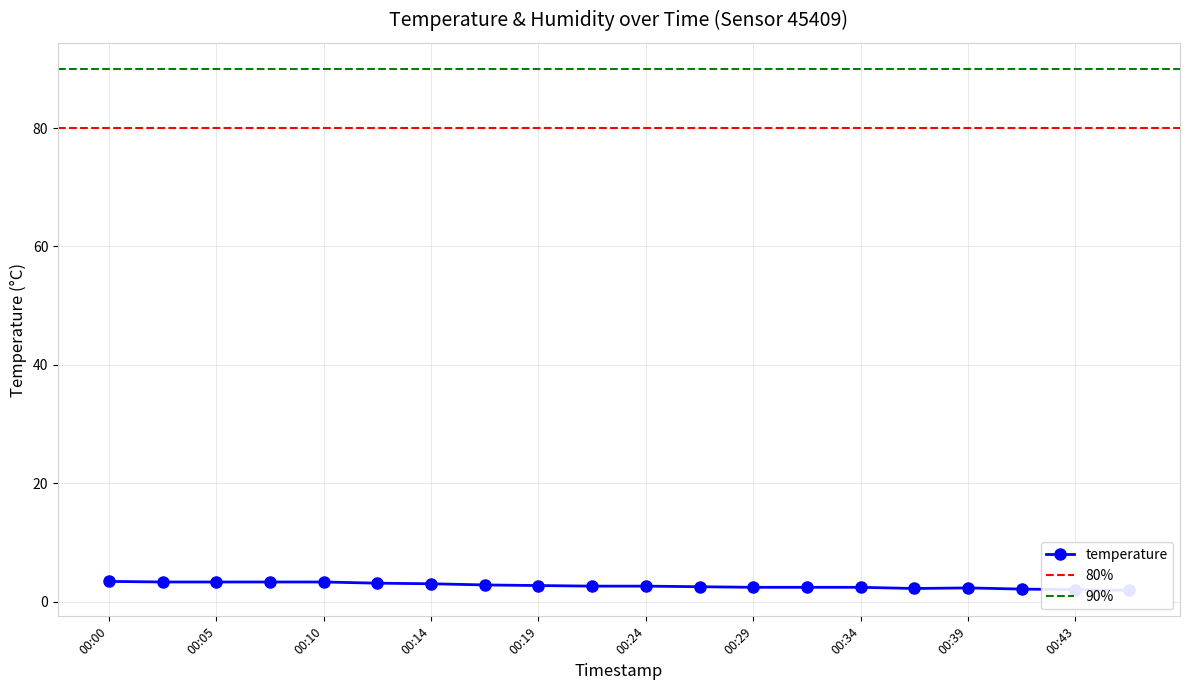

What is the value of the 17th point from the left?

2.3